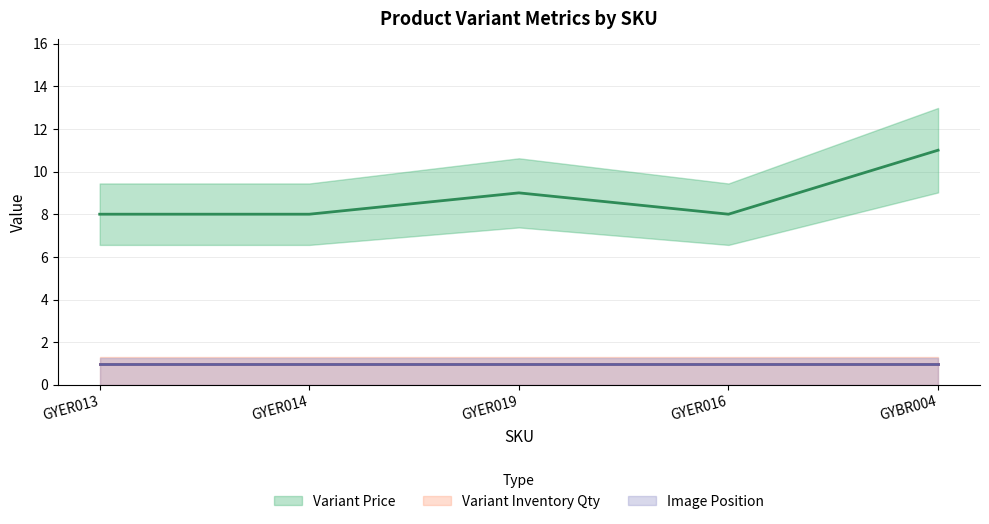

What is the label of the 1st point from the left?

GYER013